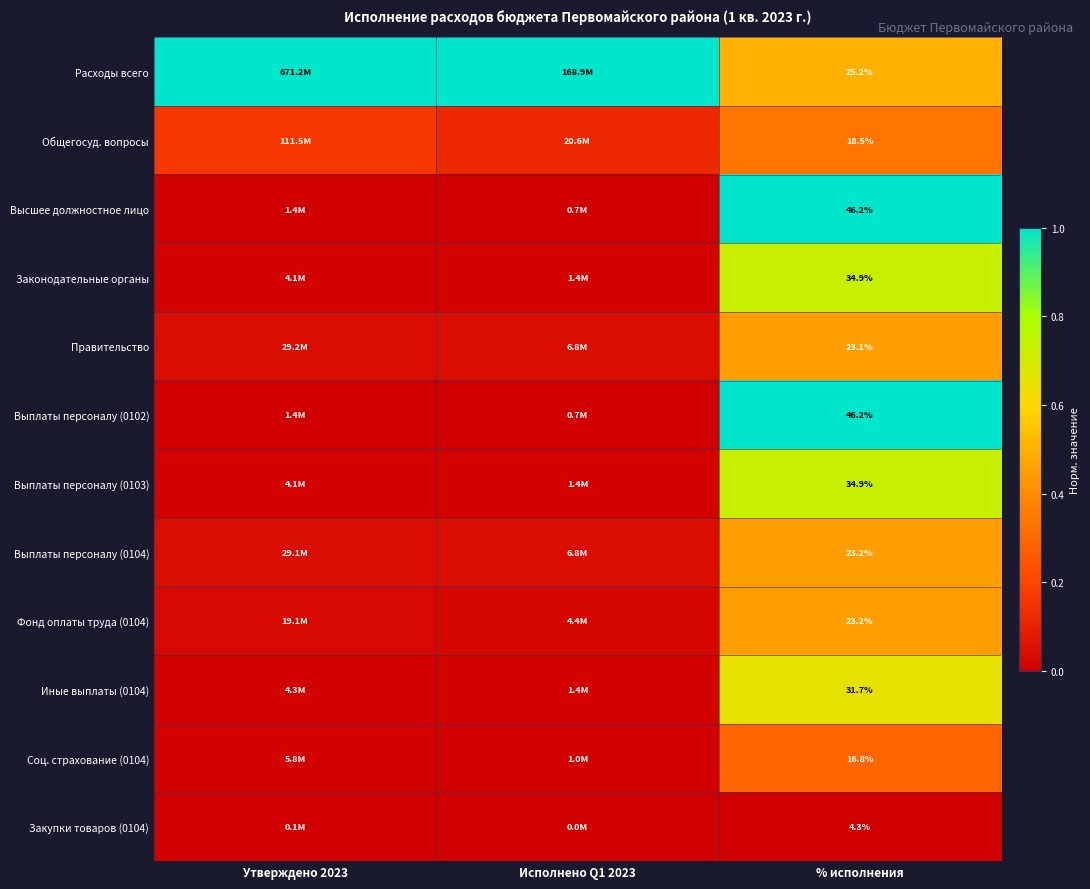

Is it true that Расходы всего equals 0.3 at % исполнения?

False